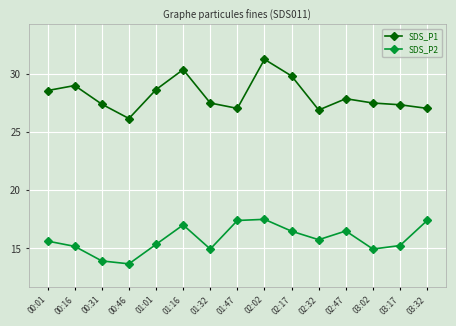

Where does the SDS_P1 series first go above 27?

00:01